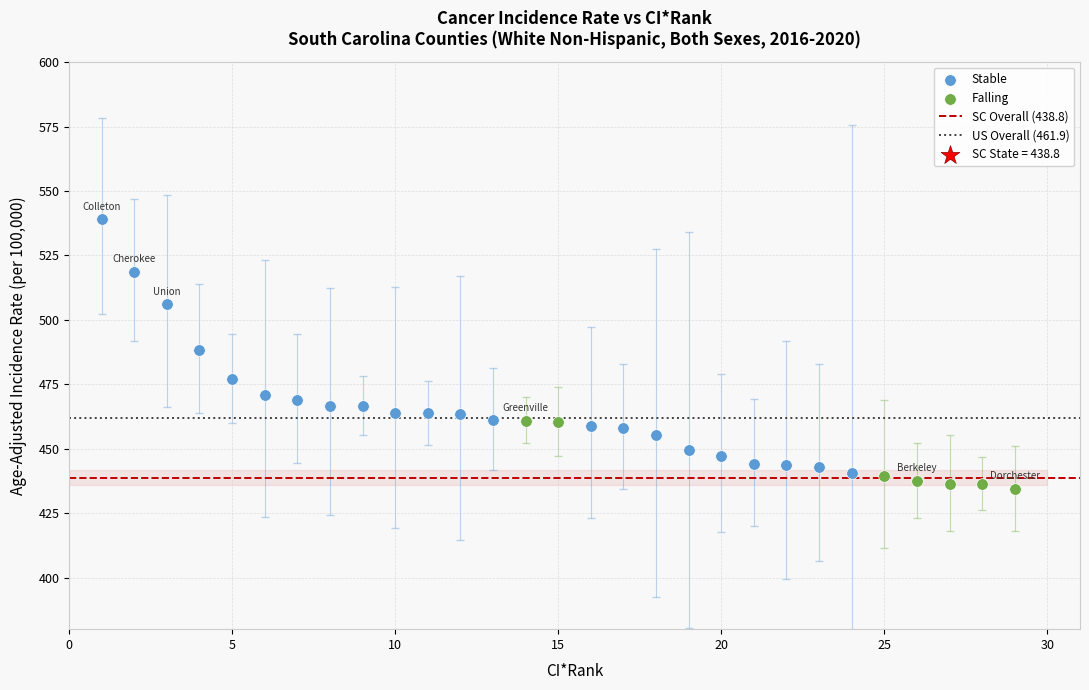

Which series contains the highest Y value?

Stable